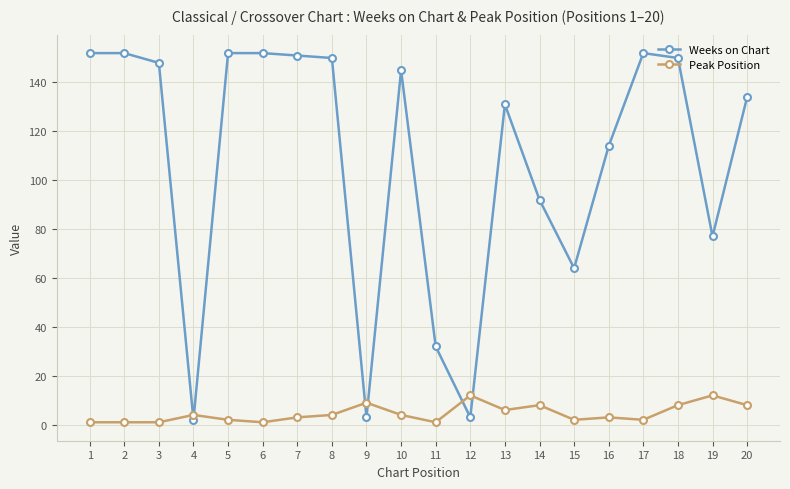

What is the sum of all Peak Position values?

92